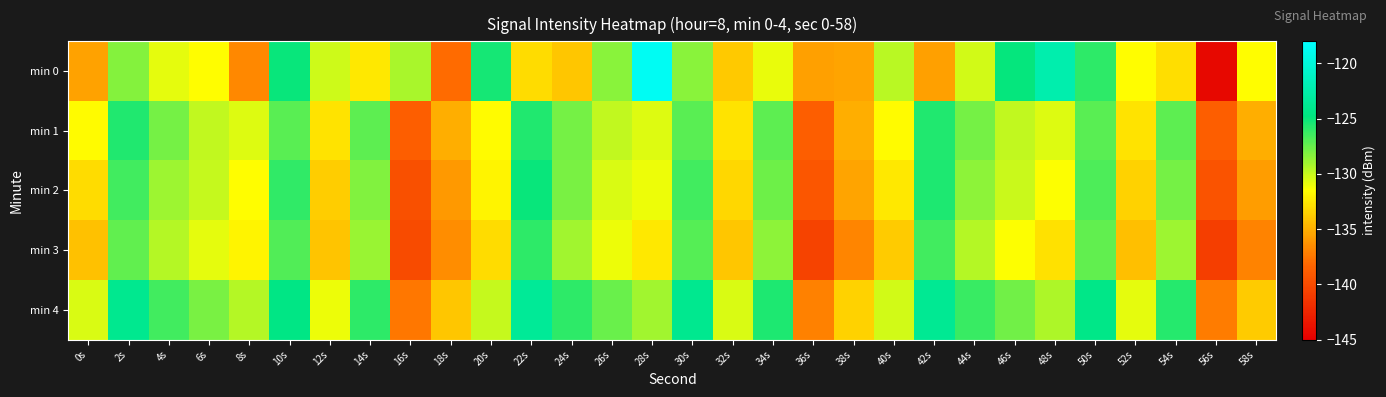

Reading right to left, extract all data points from this chart.

min 0: 58s=-131.5	56s=-144.5	54s=-132.9	52s=-131.5	50s=-125.9	48s=-122.3	46s=-124.9	44s=-130.2	42s=-135.7	40s=-129.6	38s=-135.4	36s=-135.6	34s=-130.9	32s=-133.9	30s=-128.4	28s=-118.6	26s=-128.4	24s=-133.9	22s=-133.0	20s=-125.4	18s=-138.0	16s=-129.2	14s=-132.5	12s=-130.2	10s=-125.0	8s=-136.8	6s=-131.6	4s=-130.8	2s=-128.2	0s=-135.6
min 1: 58s=-135.0	56s=-138.7	54s=-127.2	52s=-132.7	50s=-127.1	48s=-130.6	46s=-129.9	44s=-127.9	42s=-125.6	40s=-131.6	38s=-135.0	36s=-138.7	34s=-127.2	32s=-132.7	30s=-127.1	28s=-130.6	26s=-129.9	24s=-127.9	22s=-125.6	20s=-131.6	18s=-135.0	16s=-138.7	14s=-127.2	12s=-132.7	10s=-127.1	8s=-130.6	6s=-129.9	4s=-127.9	2s=-125.6	0s=-131.6
min 2: 58s=-135.8	56s=-139.5	54s=-127.9	52s=-133.5	50s=-126.8	48s=-131.5	46s=-130.1	44s=-128.5	42s=-125.5	40s=-132.5	38s=-135.5	36s=-139.2	34s=-127.7	32s=-133.2	30s=-126.5	28s=-131.0	26s=-130.5	24s=-128.0	22s=-125.0	20s=-132.0	18s=-136.0	16s=-139.7	14s=-128.2	12s=-133.7	10s=-126.1	8s=-131.6	6s=-130.0	4s=-128.9	2s=-126.5	0s=-133.0
min 3: 58s=-136.9	56s=-140.8	54s=-128.9	52s=-134.3	50s=-127.3	48s=-132.8	46s=-131.5	44s=-129.5	42s=-126.5	40s=-133.8	38s=-136.8	36s=-140.5	34s=-128.5	32s=-134.0	30s=-127.0	28s=-132.5	26s=-131.0	24s=-129.0	22s=-126.0	20s=-133.0	18s=-136.5	16s=-140.0	14s=-128.8	12s=-134.1	10s=-126.9	8s=-132.0	6s=-130.8	4s=-129.5	2s=-127.3	0s=-134.2
min 4: 58s=-133.8	56s=-137.3	54s=-125.8	52s=-130.8	50s=-124.3	48s=-129.3	46s=-127.8	44s=-126.3	42s=-123.8	40s=-130.3	38s=-133.5	36s=-137.0	34s=-125.5	32s=-130.5	30s=-124.0	28s=-129.0	26s=-127.5	24s=-126.0	22s=-123.5	20s=-130.0	18s=-134.0	16s=-137.5	14s=-126.0	12s=-131.0	10s=-124.5	8s=-129.5	6s=-128.0	4s=-126.5	2s=-124.0	0s=-130.5